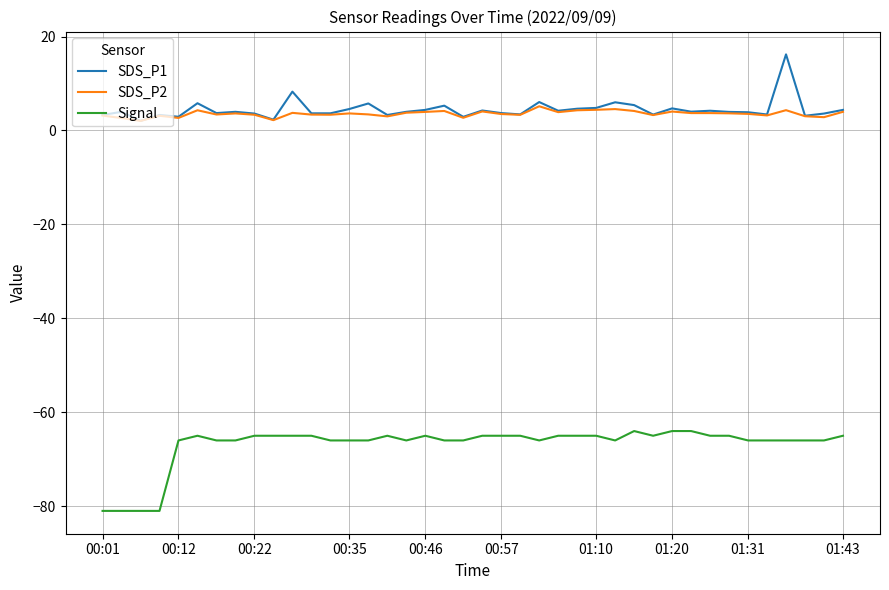

What is the maximum value for SDS_P1?

16.2